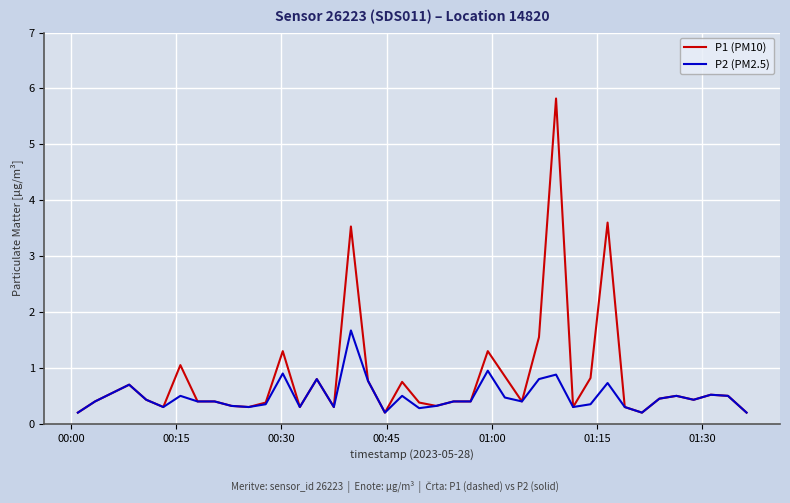

What is the maximum value for P1 (PM10)?

5.8